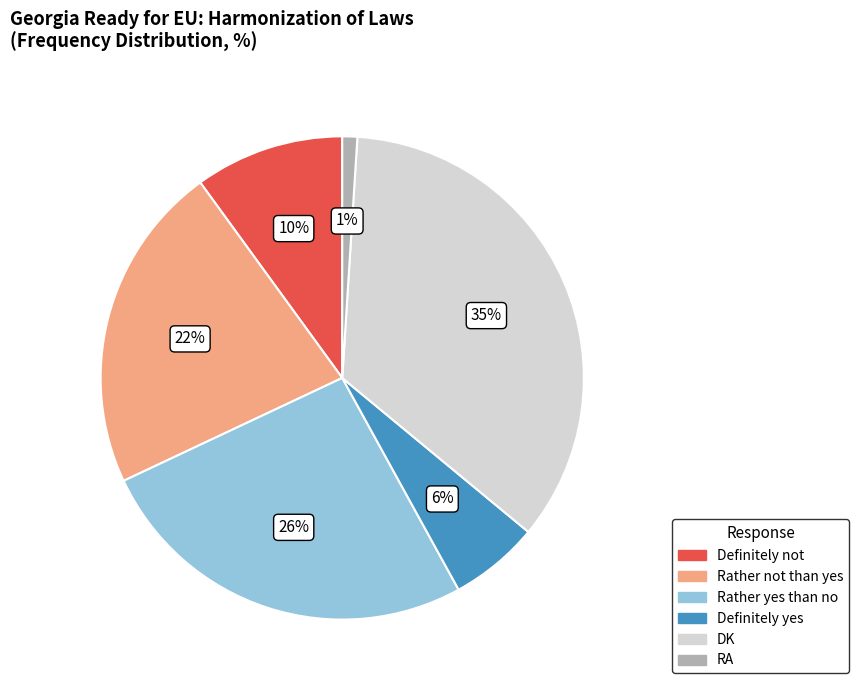

Which slice is the largest?

DK